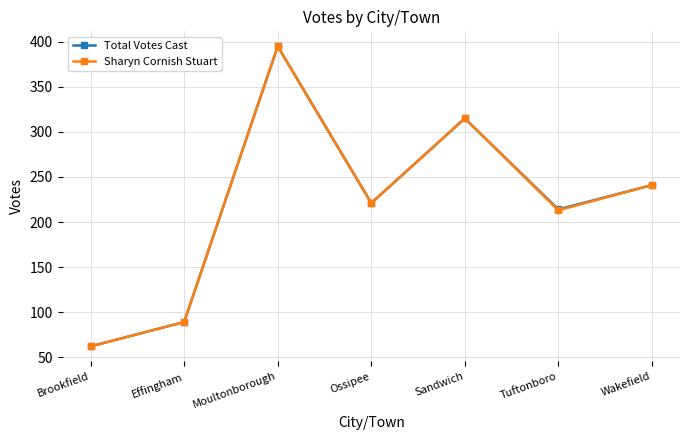

In Sharyn Cornish Stuart, how many points are higher than both neighbors (excluding endpoints)?

2